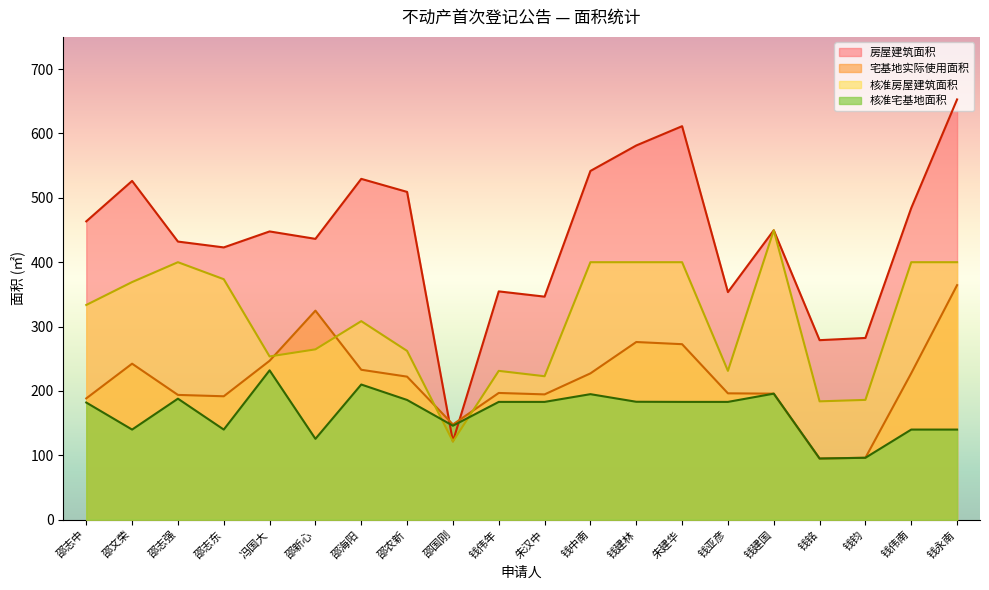

At how many categories does at least one series exceed 97?

20